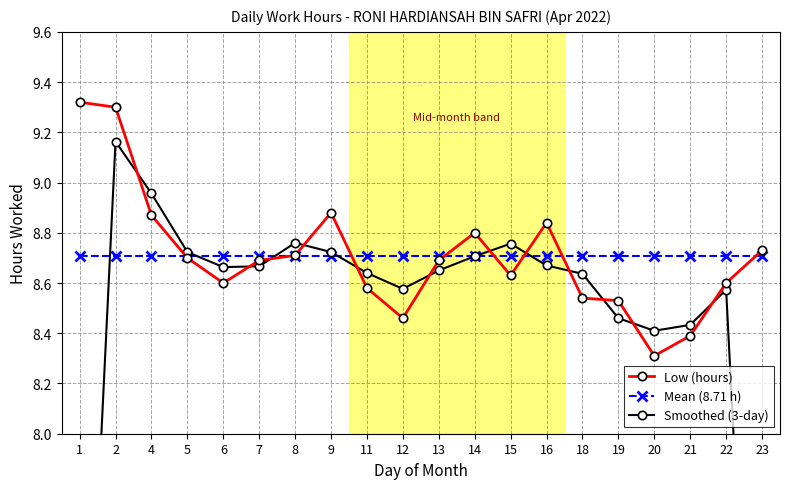

Where is the first local minimum for Low (hours)?

6